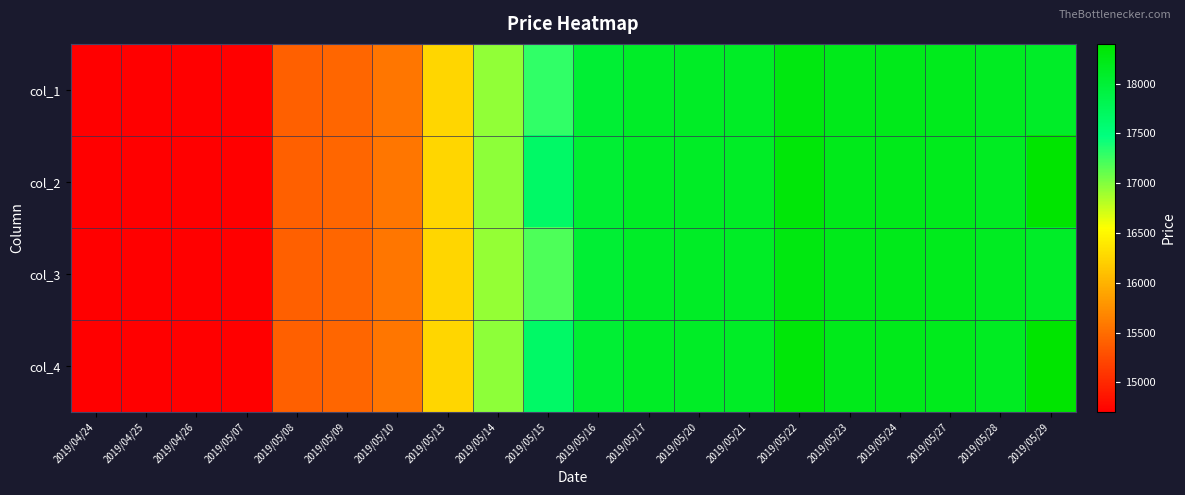

Which label corresponds to the largest value in the chart?

2019/05/29